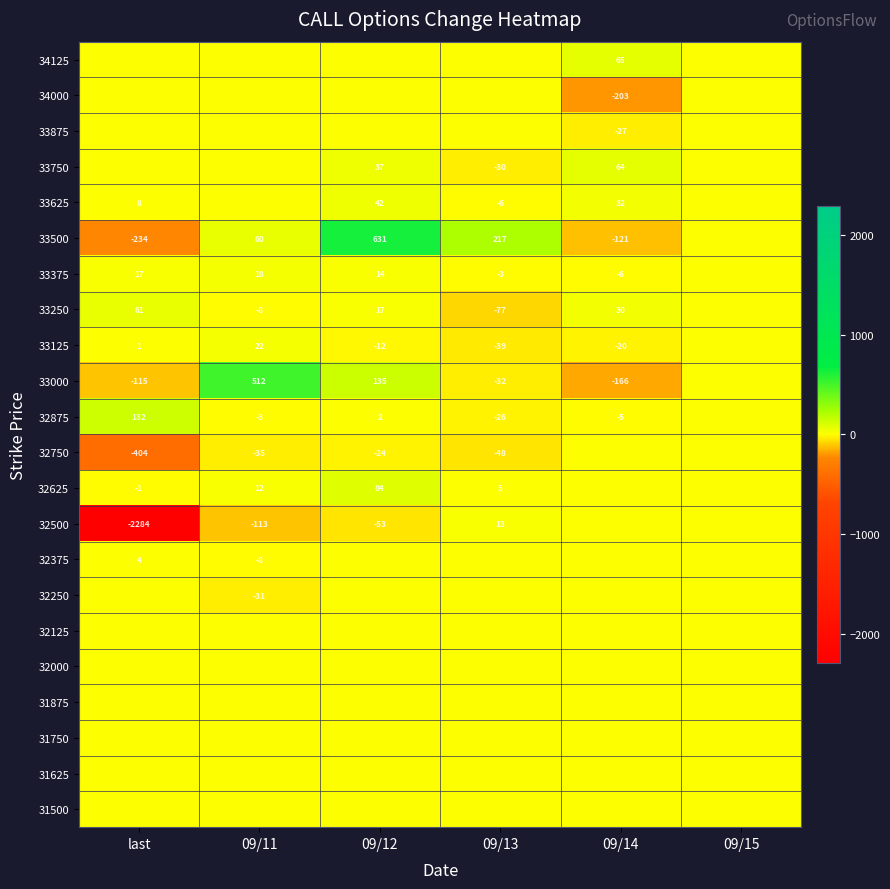

The 33000 series shows -57 at 09/13. True or false?

False